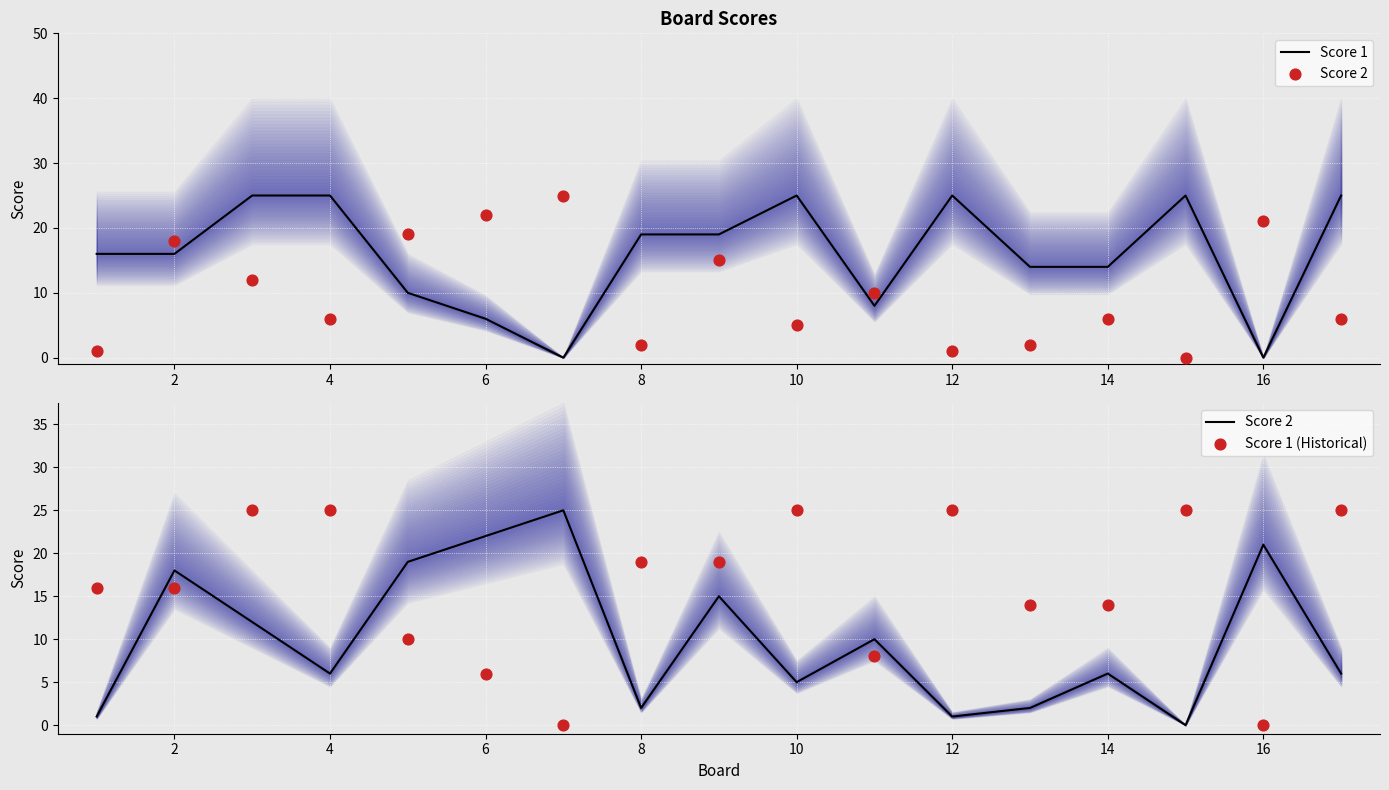

Which series has the largest total across all categories?

Score 1